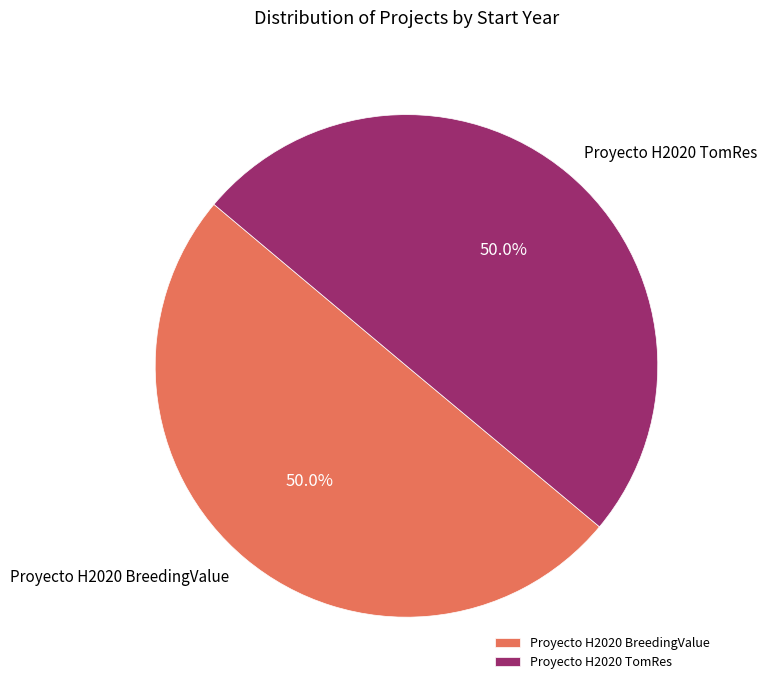

Count the number of slices in the pie.

2